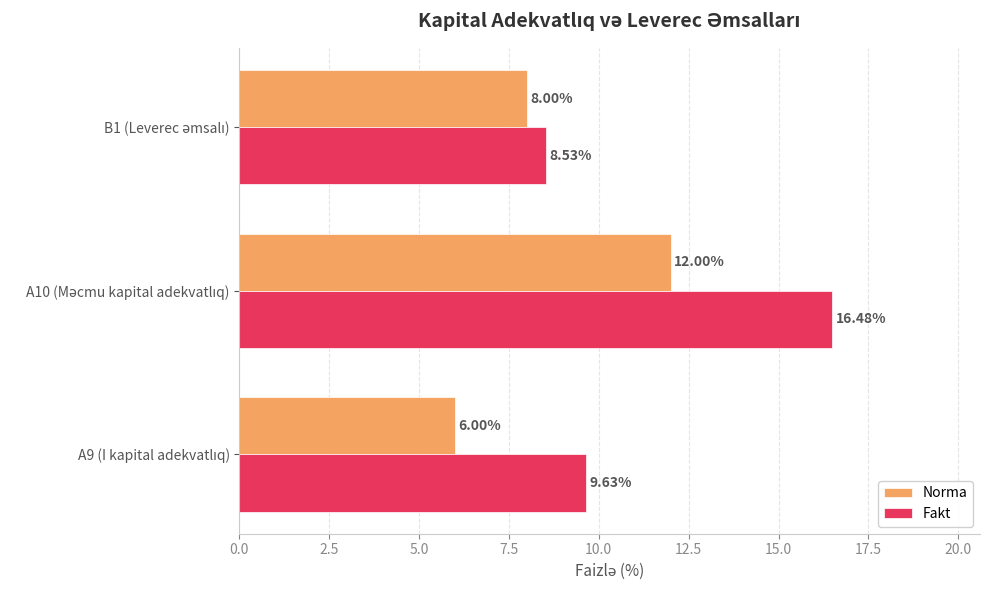

List the series in order of their overall mean, lowest first.

Norma, Fakt